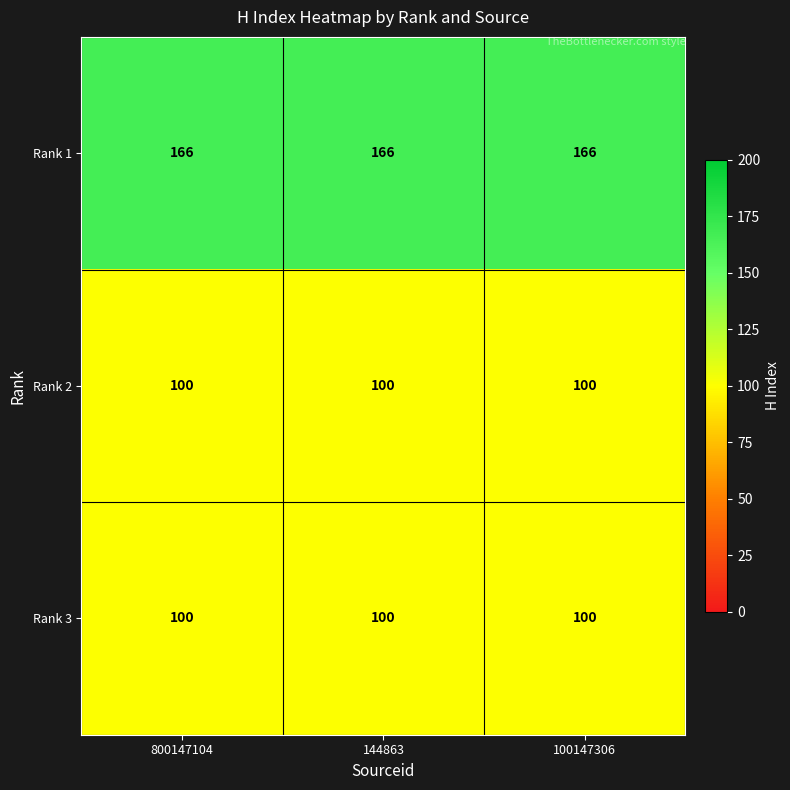

At how many categories does at least one series exceed 138?

3